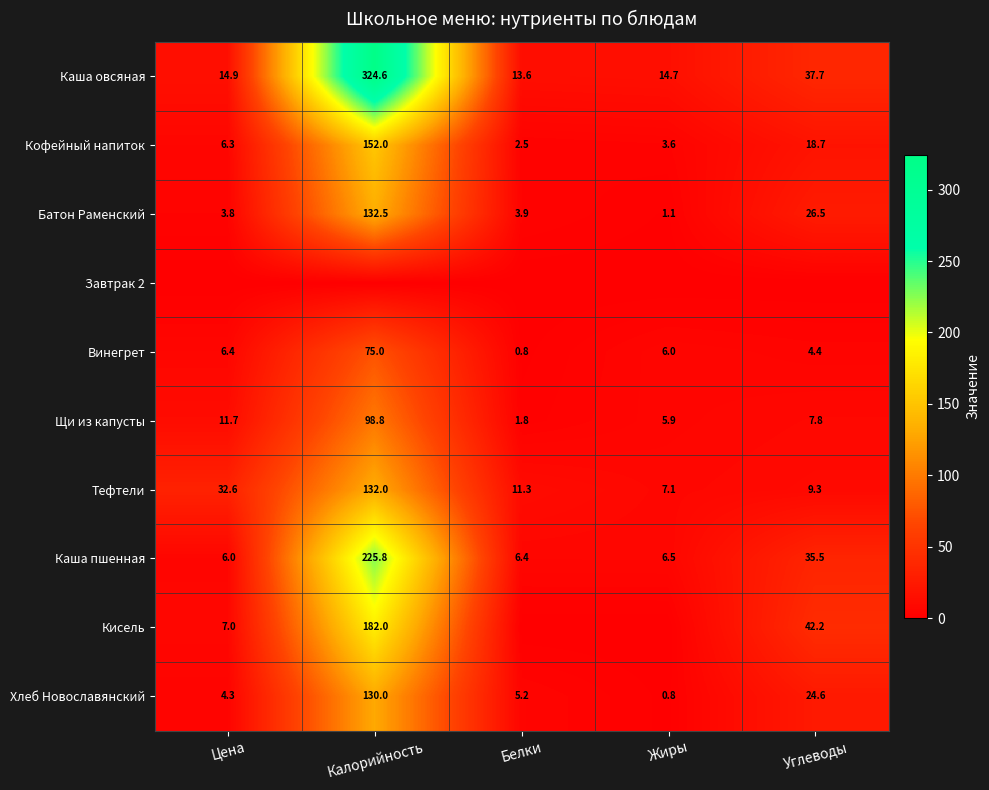

Is the value of Кисель at Калорийность greater than the value of Кофейный напиток at Белки?

Yes